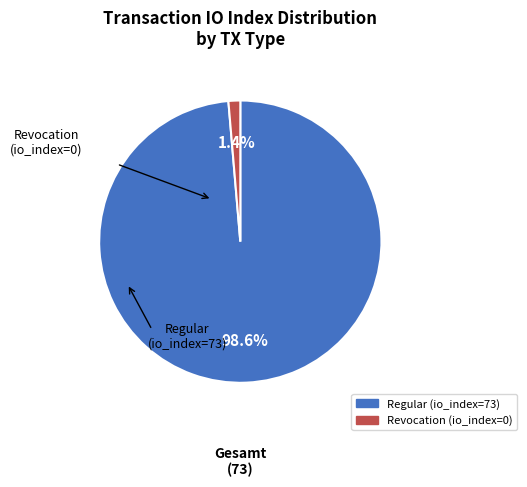

Does Revocation (io_index=0) account for over 50% of the chart?

No